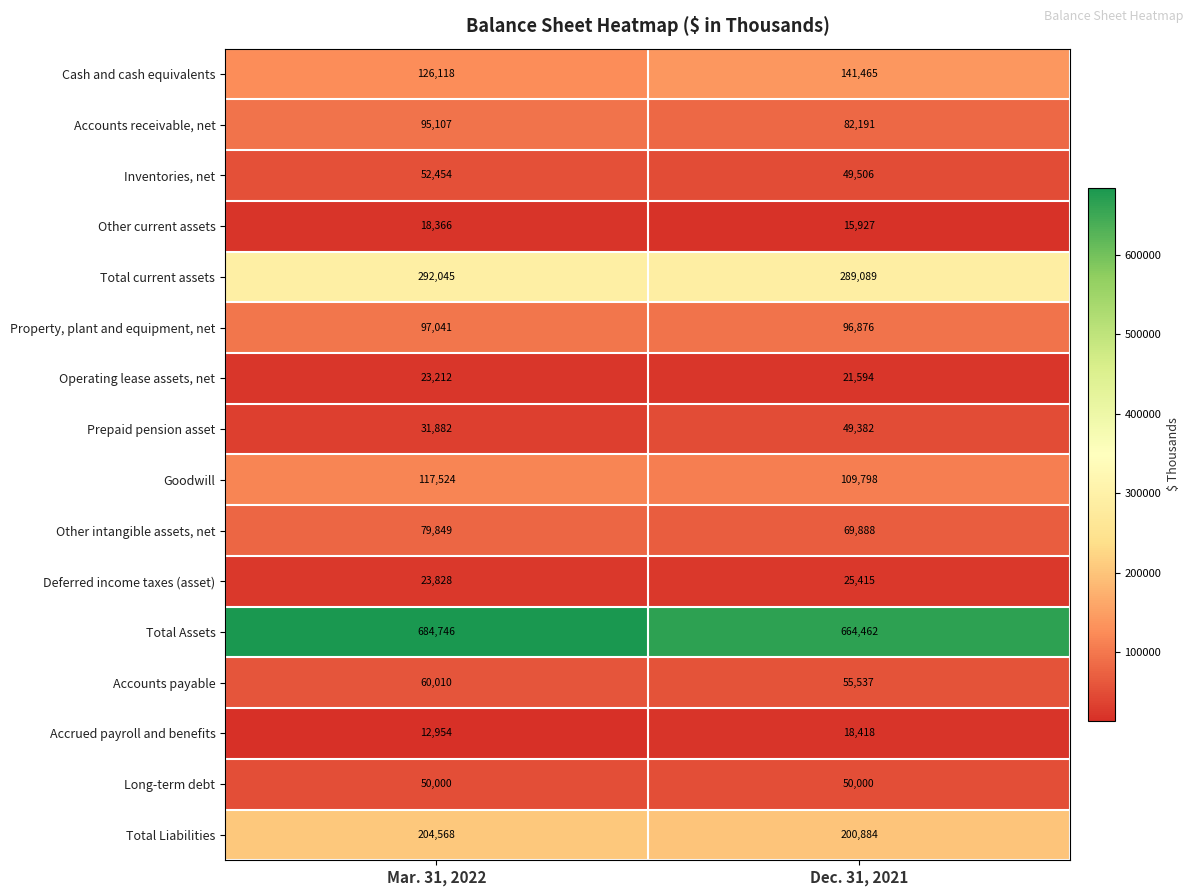

Which series has the widest spread of values?

Total Assets